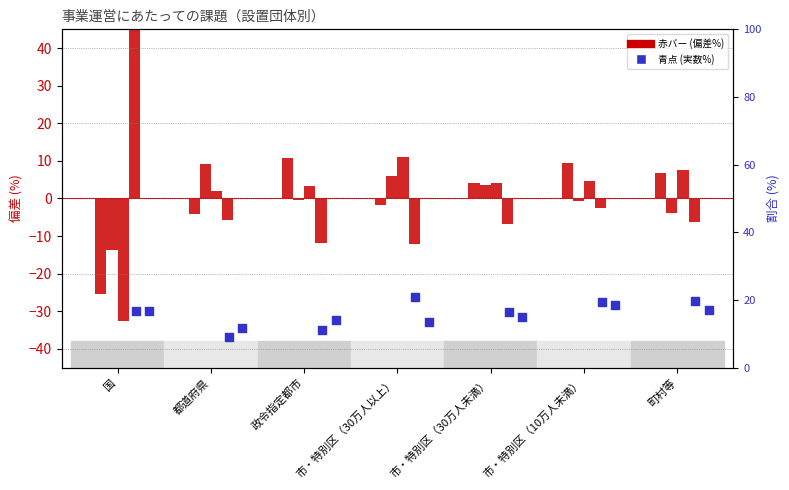

Is the value of 普及啓発事業を行いたいが体制・予算がない at 政令指定都市 greater than the value of 長期的な視野に立った継続事業が実施できない at 市・特別区（30万人以上）?

Yes